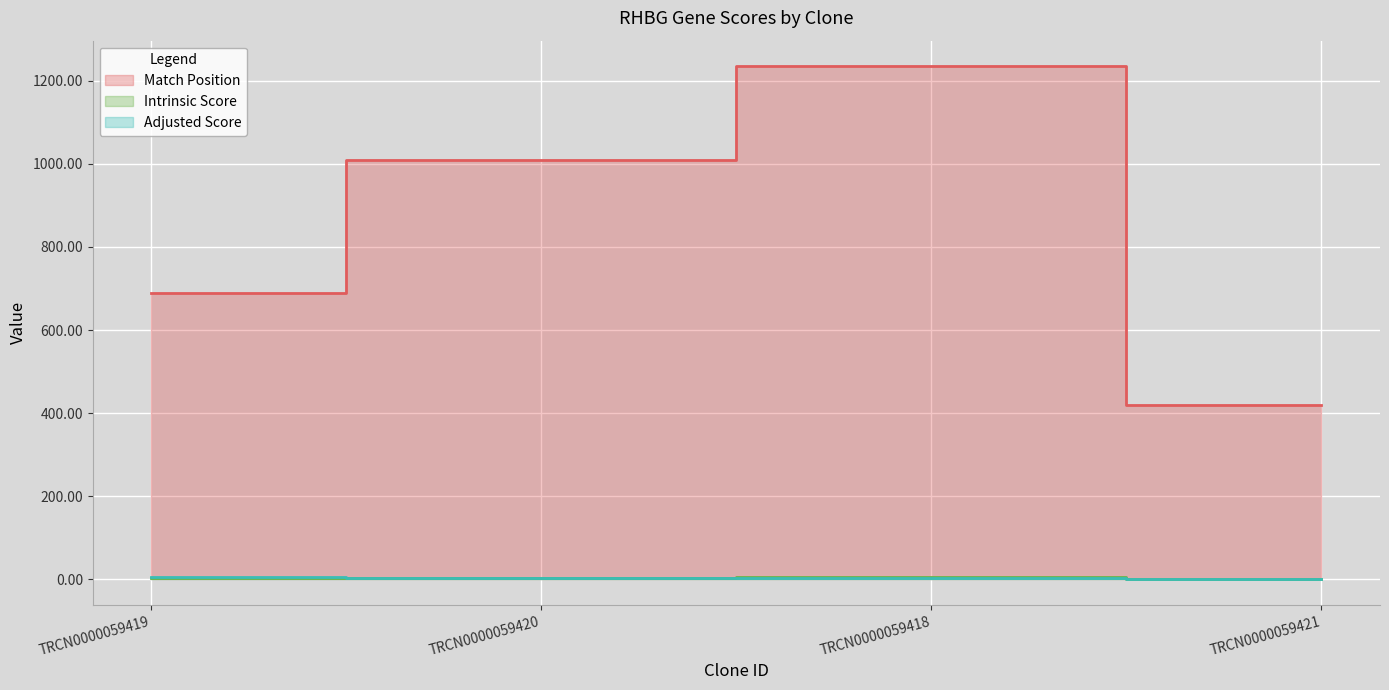

What is the difference between the maximum and minimum values in the Intrinsic Score series?

4.5